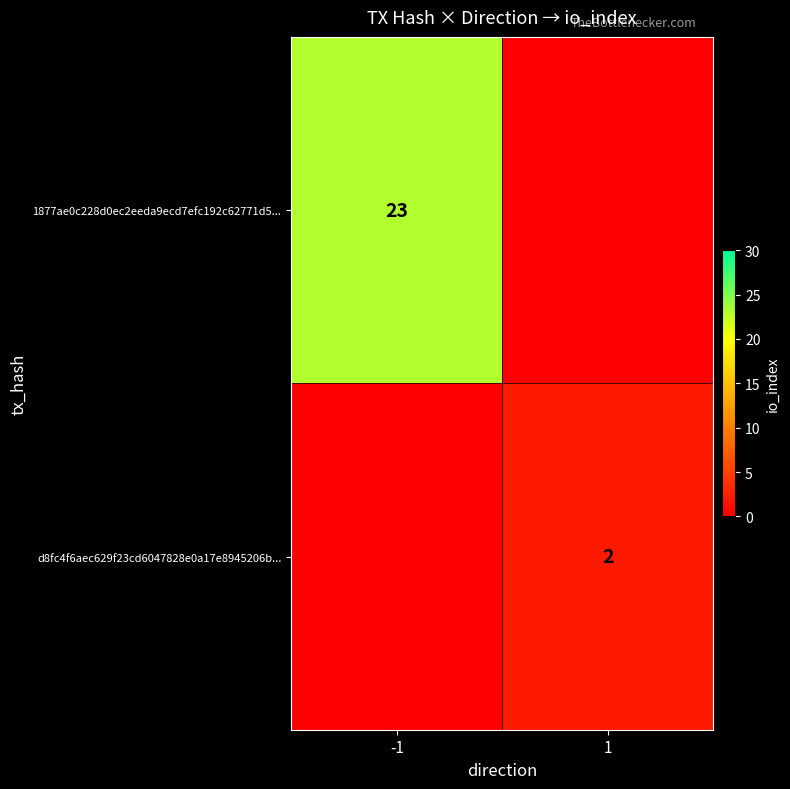

The 1877ae0c228d0ec2eeda9ecd7efc192c62771d5... series shows 23 at -1. True or false?

True